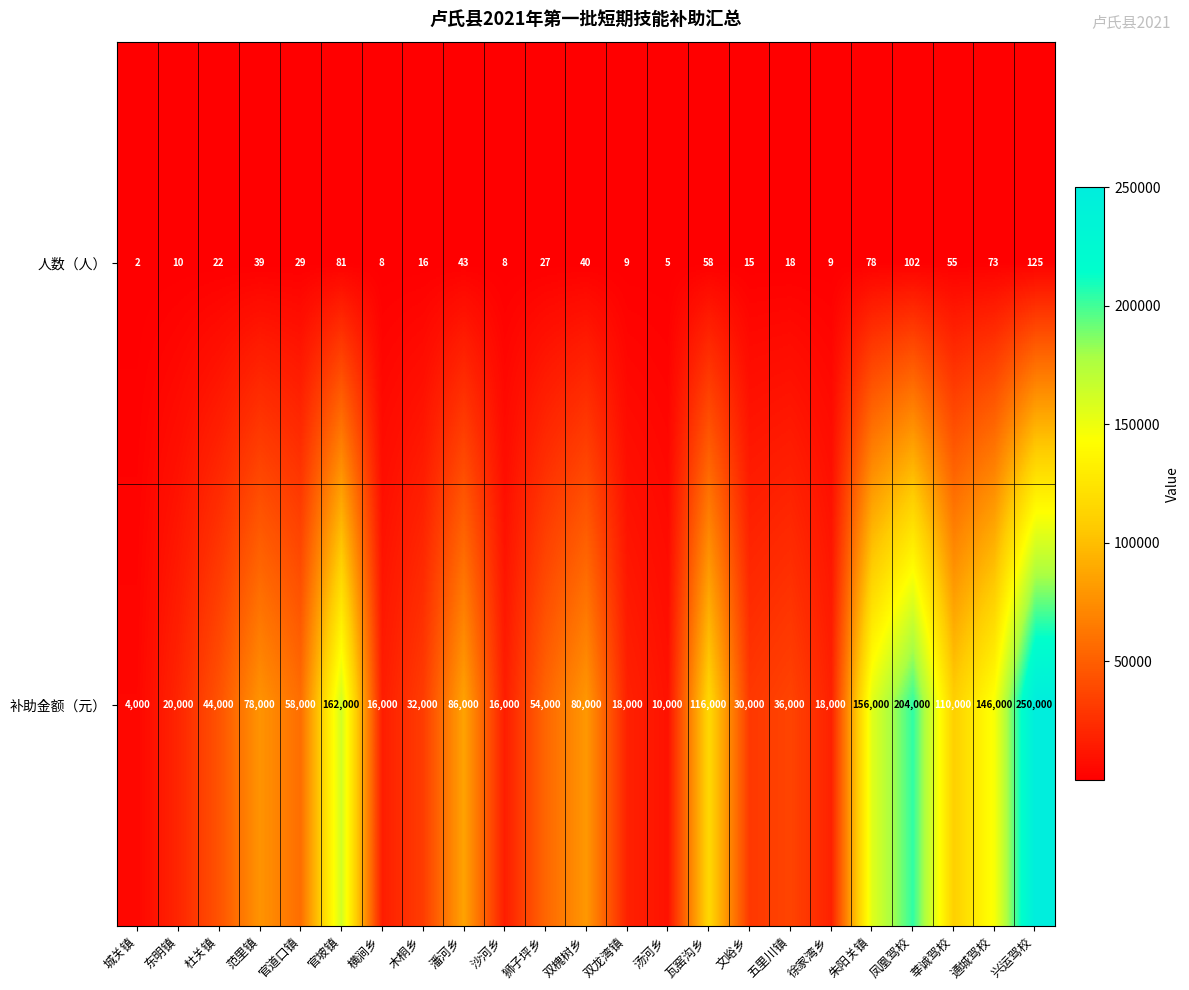

List the series in order of their overall mean, lowest first.

人数（人）, 补助金额（元）